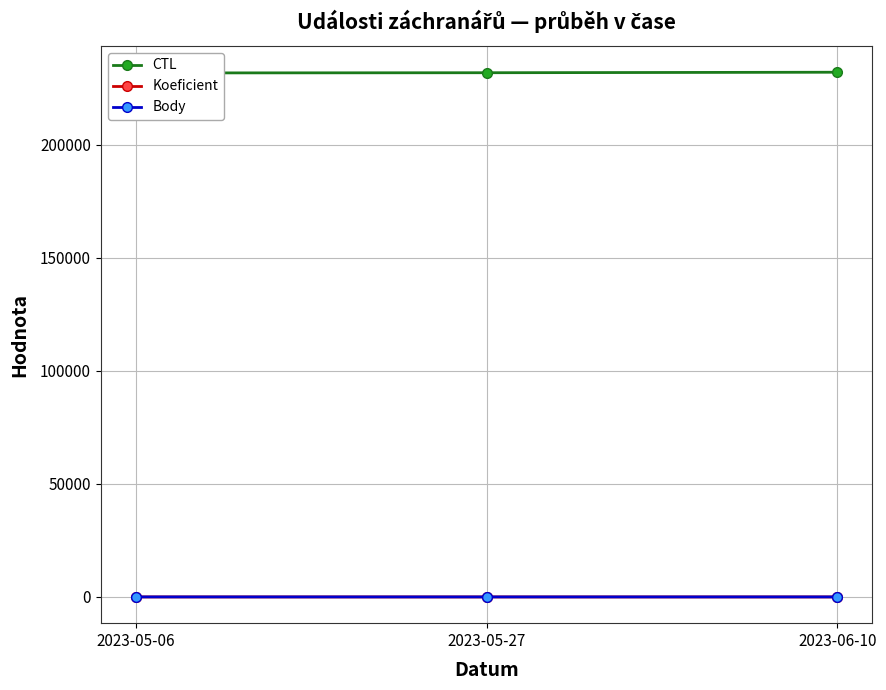

The value of Body at 2023-06-10 is 12. True or false?

False